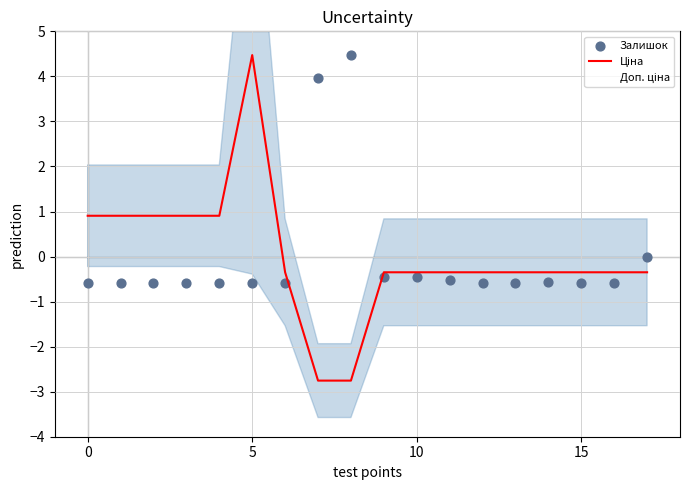

Which series has the largest total across all categories?

Доп. ціна